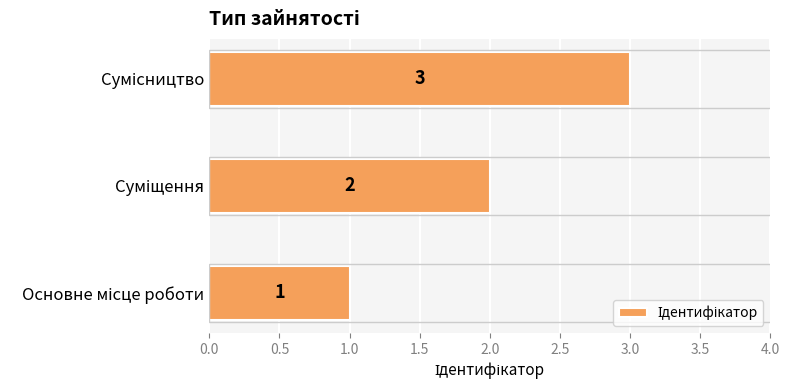

What is the sum of all values?

6